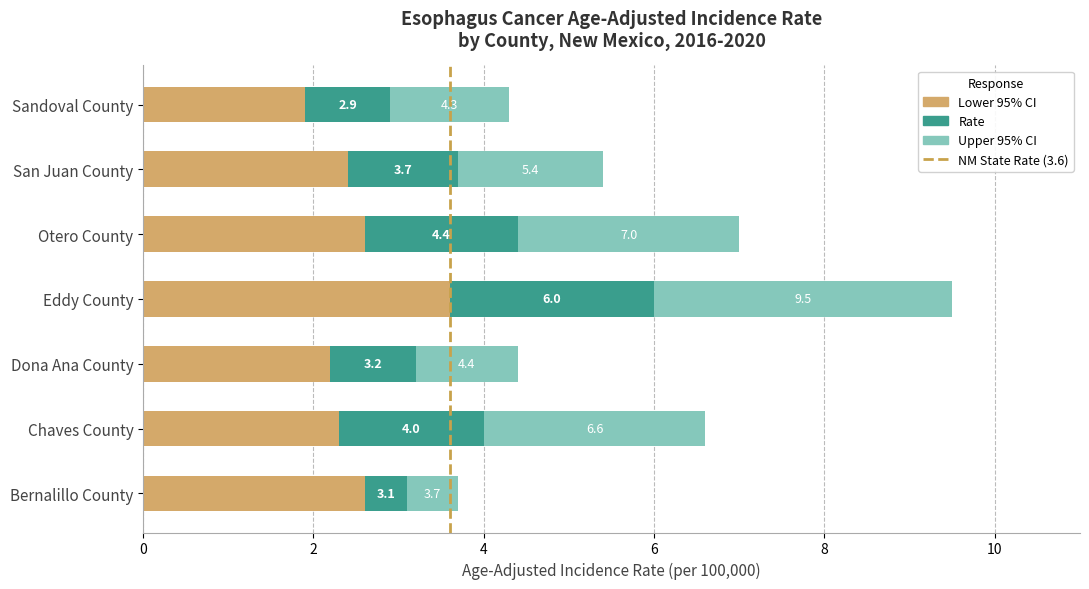

How many groups of bars are there?

7